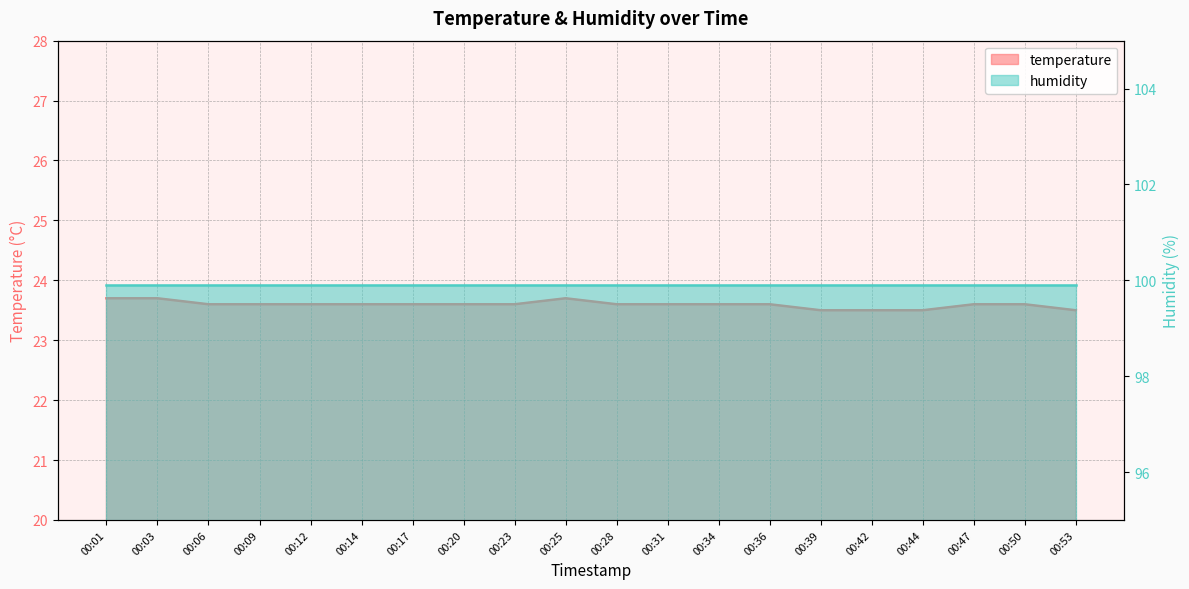

Approximately how many times larger is the value at 00:53 compared to 00:39?

1.0